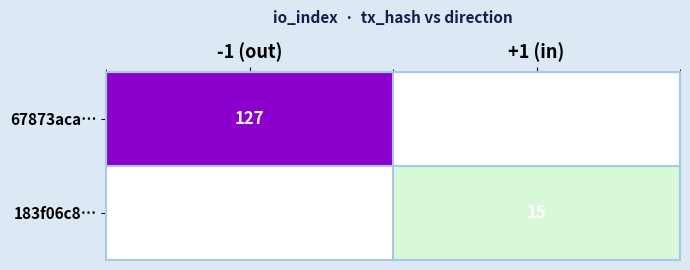

The 183f06c8… series shows 15 at +1 (in). True or false?

True